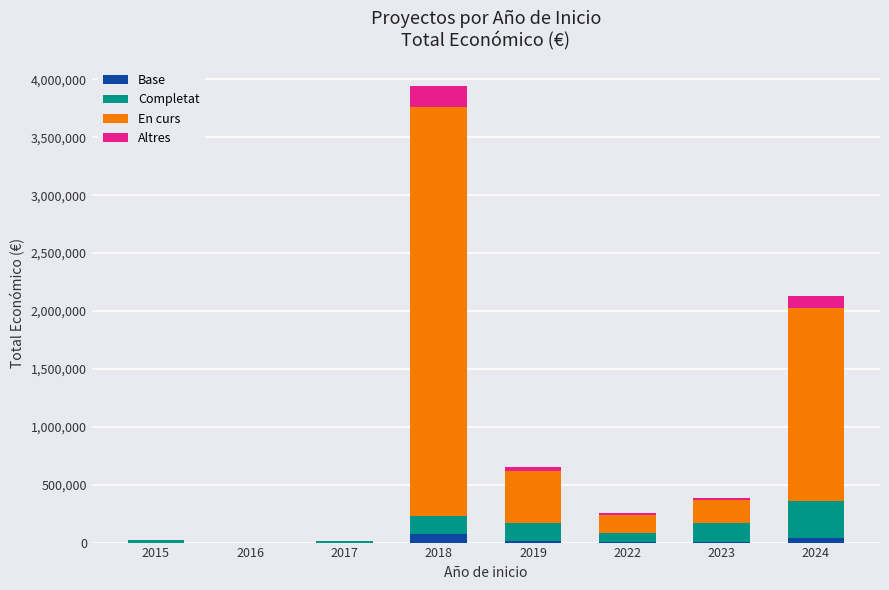

At which category is the sum across all series the highest?

2018